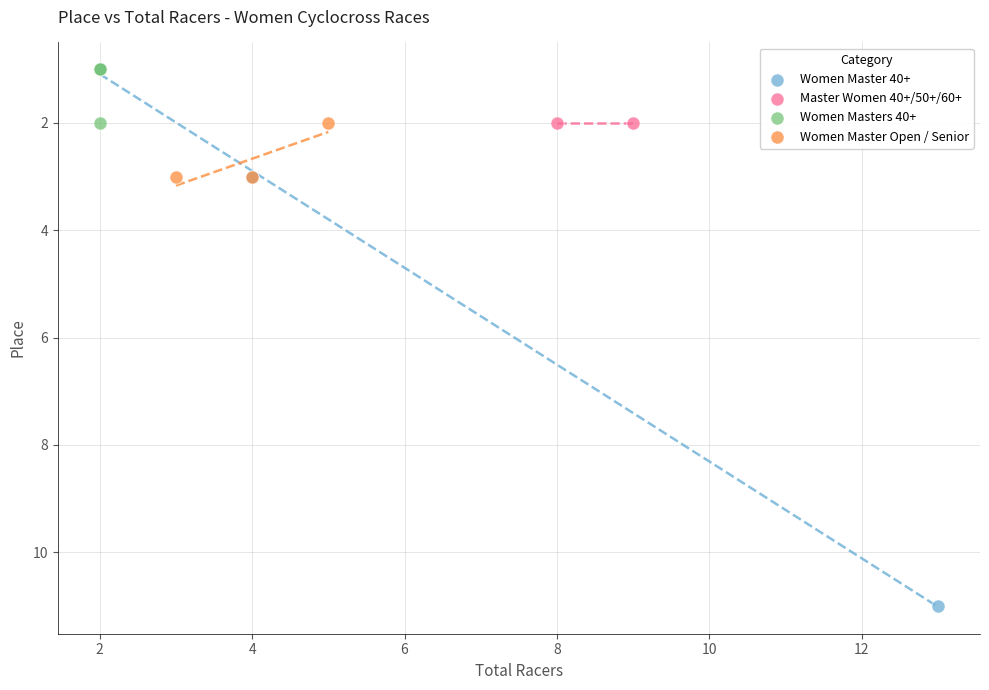

What are all the series names shown in the legend?

Women Master 40+, Master Women 40+/50+/60+, Women Masters 40+, Women Master Open / Senior